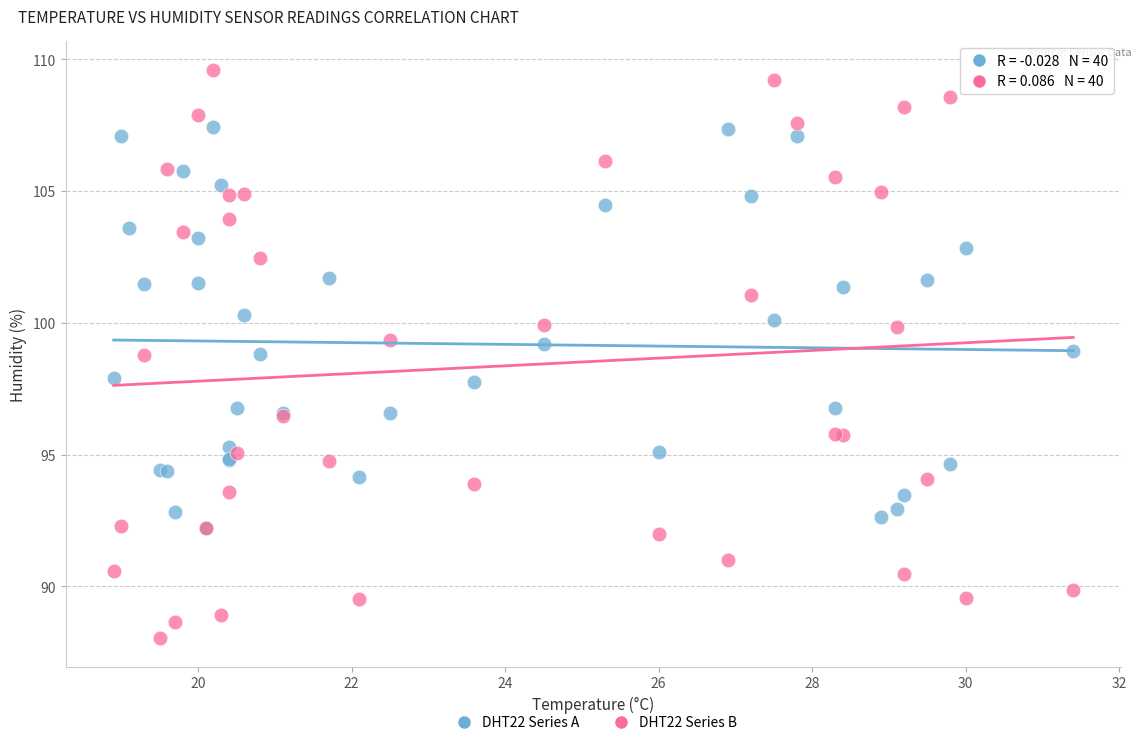

Which series has the widest spread of Y values?

DHT22 Series B